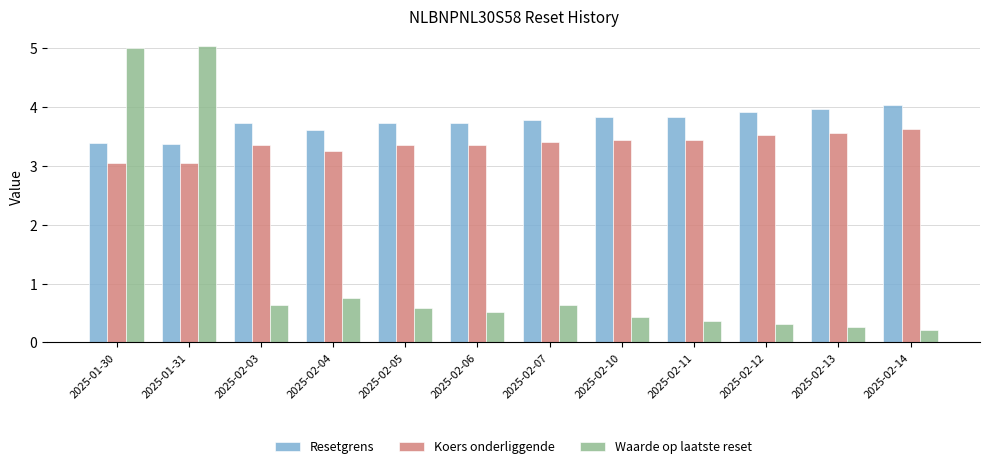

Reading right to left, list all the values displayed in this chart.

Resetgrens: 4.0	4.0	3.9	3.8	3.8	3.8	3.7	3.7	3.6	3.7	3.4	3.4
Koers onderliggende: 3.6	3.6	3.5	3.4	3.4	3.4	3.4	3.4	3.3	3.4	3.0	3.0
Waarde op laatste reset: 0.2	0.3	0.3	0.4	0.4	0.6	0.5	0.6	0.8	0.6	5.0	5.0